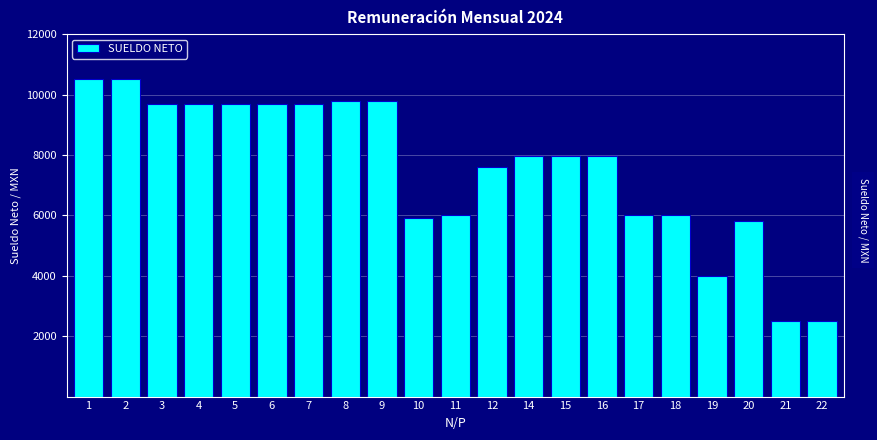

Reading left to right, extract all data points from this chart.

10500	10500	9700	9700	9700	9700	9700	9800	9800	5900	6000	7600	7950	7950	7950	6000	6000	4000	5800	2500	2500